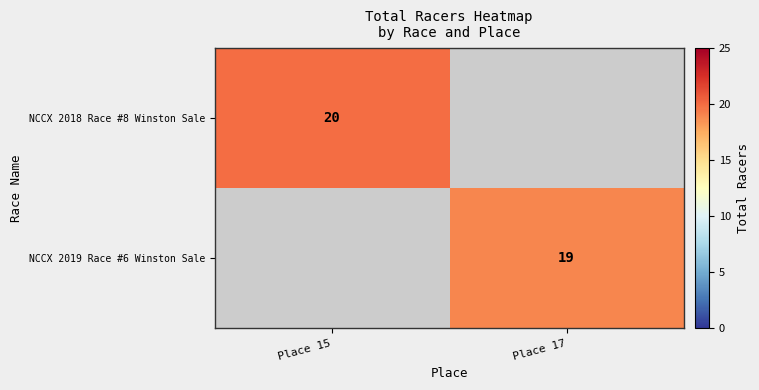

Read the NCCX 2019 Race #6 Winston Sale value at Place 17, to the nearest 5.

20